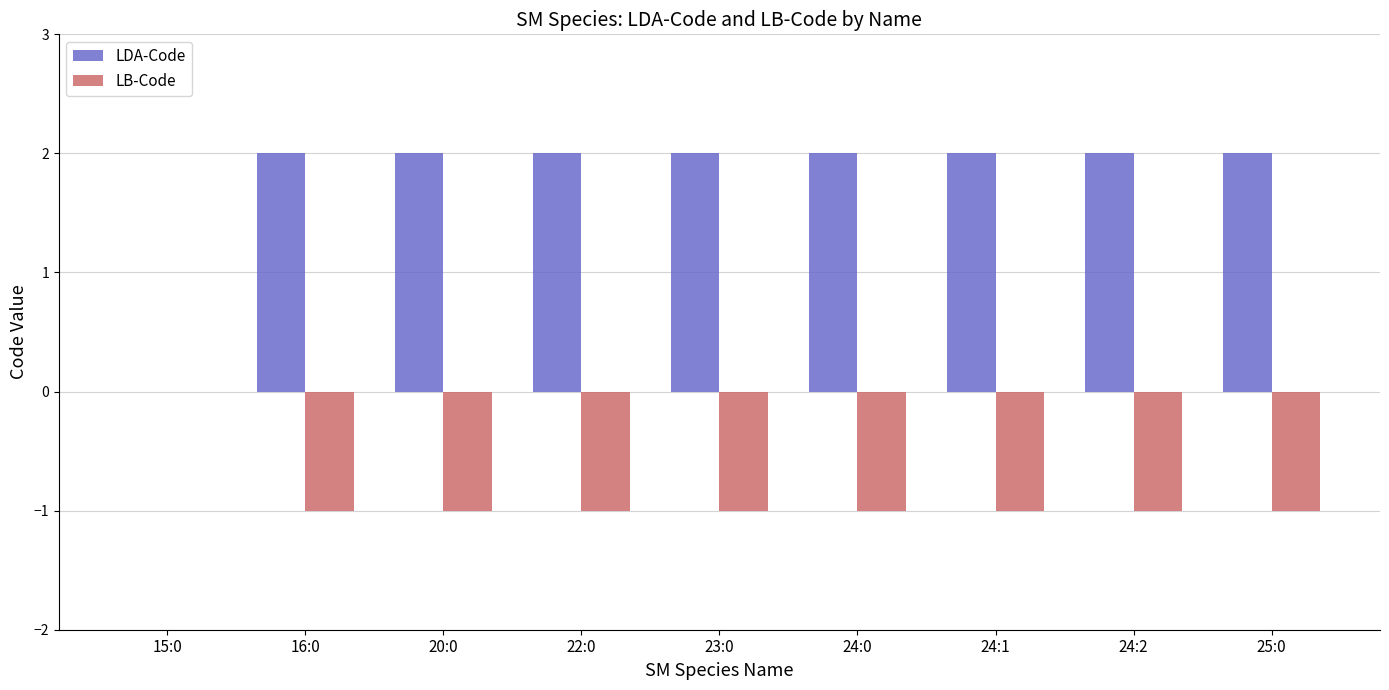

What is the sum of all LDA-Code values?

16